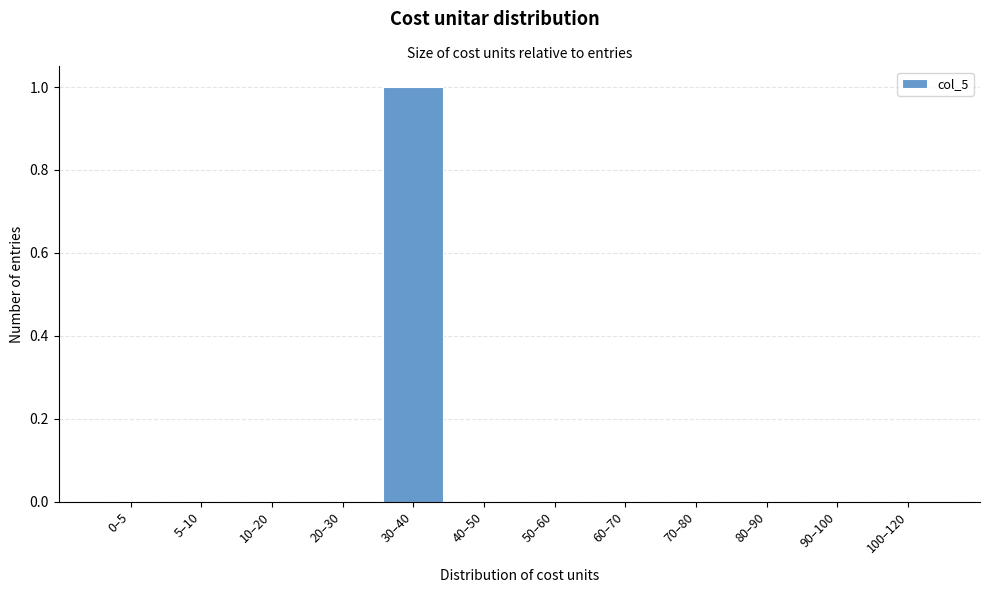

Reading left to right, extract all data points from this chart.

0–5=0	5–10=0	10–20=0	20–30=0	30–40=1	40–50=0	50–60=0	60–70=0	70–80=0	80–90=0	90–100=0	100–120=0